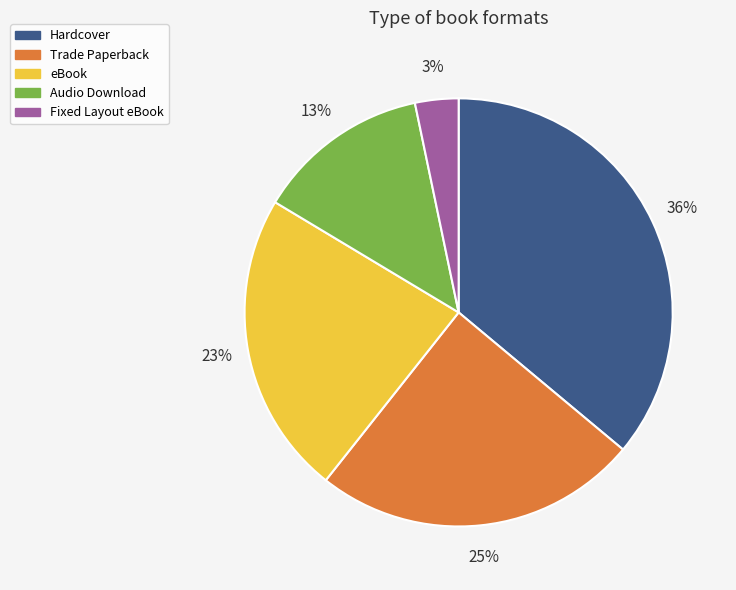

To the nearest percent, what is the difference between the largest and smallest slice percentages?

33%